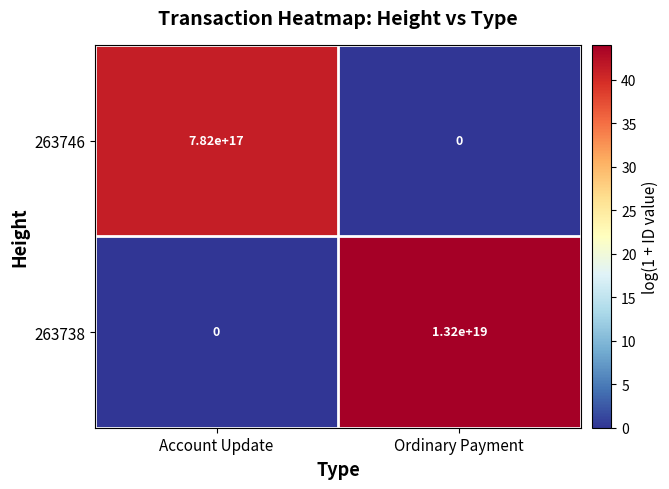

List the series in order of their overall mean, highest first.

263738, 263746